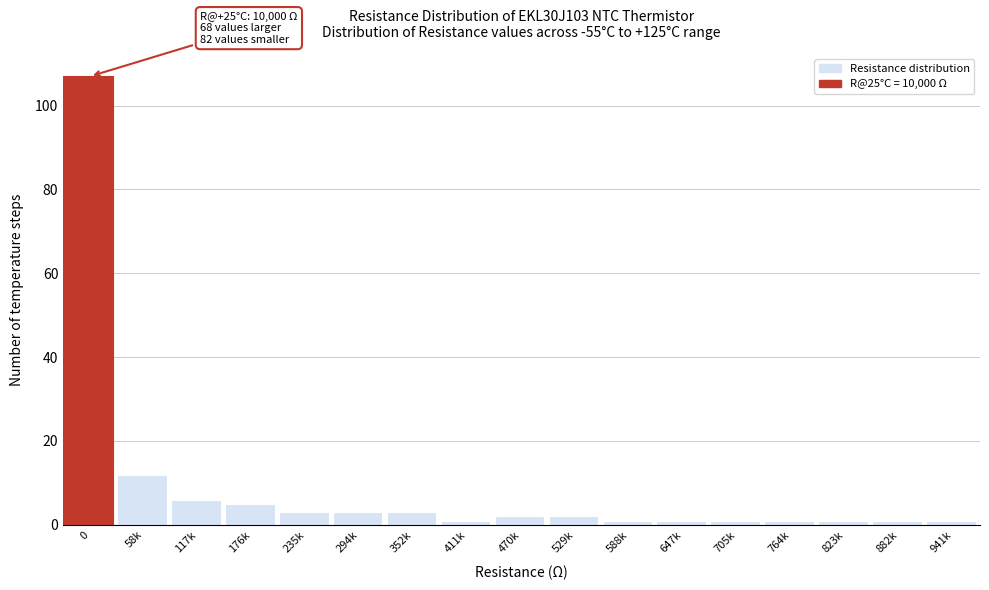

Reading left to right, list all the values displayed in this chart.

0=107	58k=12	117k=6	176k=5	235k=3	294k=3	352k=3	411k=1	470k=2	529k=2	588k=1	647k=1	705k=1	764k=1	823k=1	882k=1	941k=1